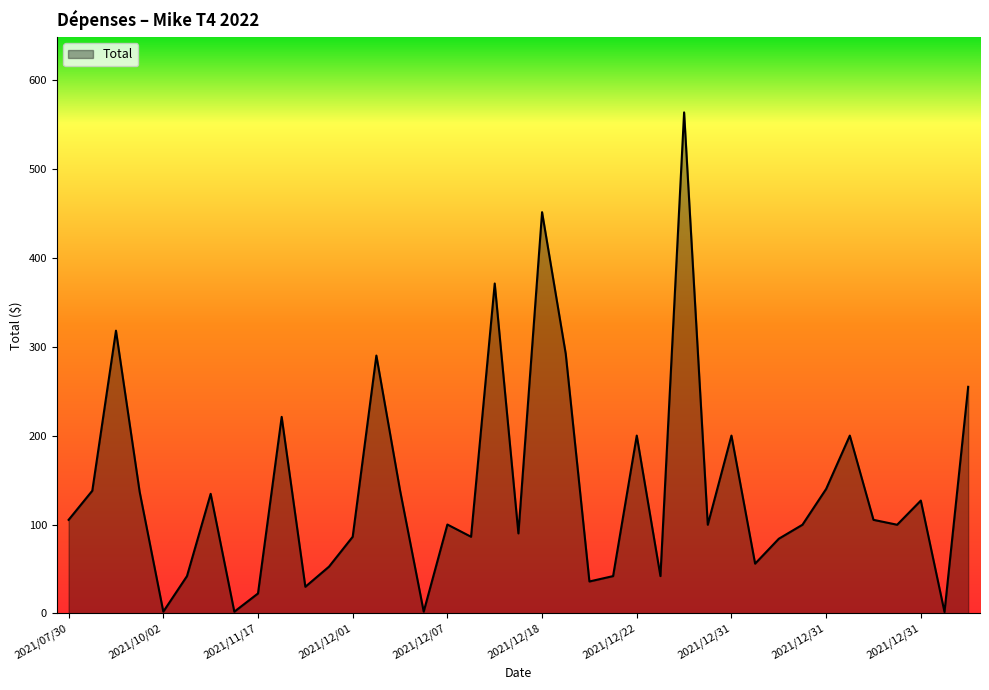

Which category has the lowest value across all series?

2021/12/31